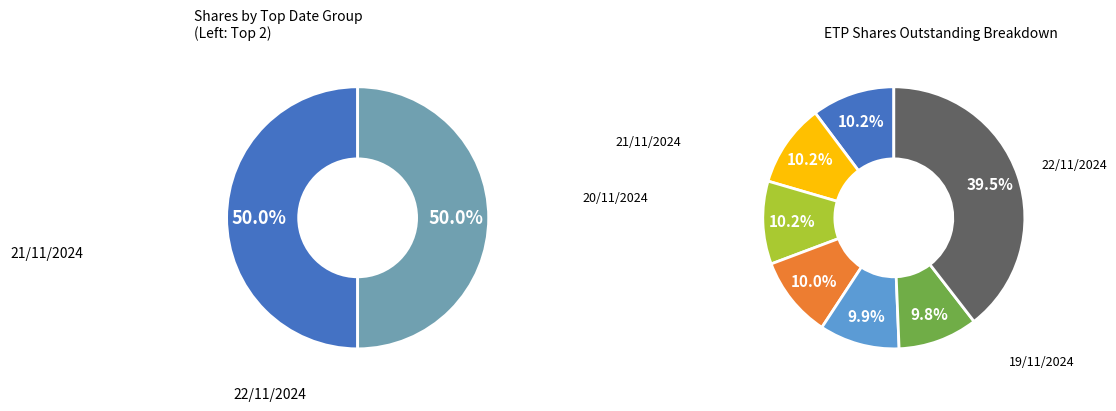

What portion of the pie excludes 14/11/2024?

90.2%